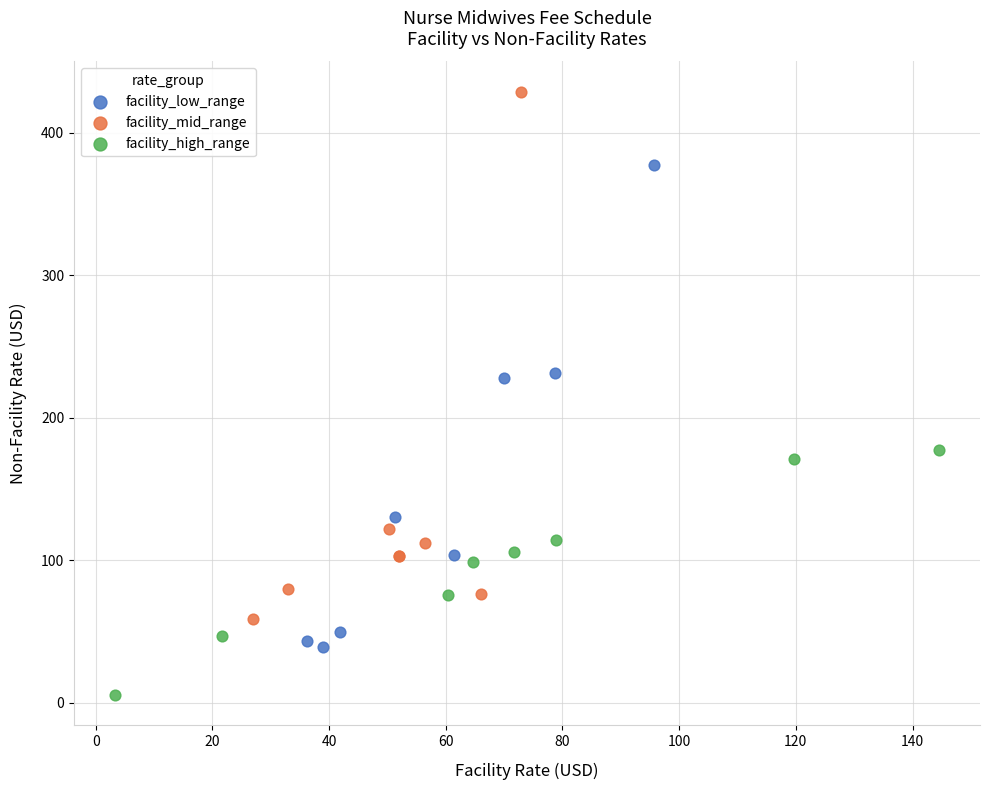

Which series reaches the minimum Y coordinate?

facility_high_range